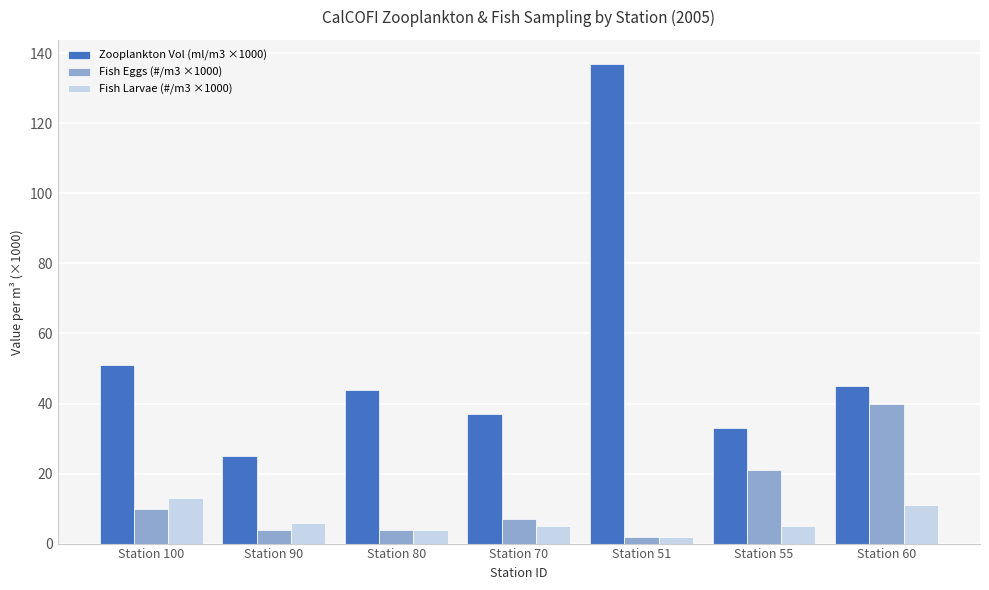

Between Station 90 and Station 80, which series saw the biggest shift?

Zooplankton Vol (ml/m3 ×1000)